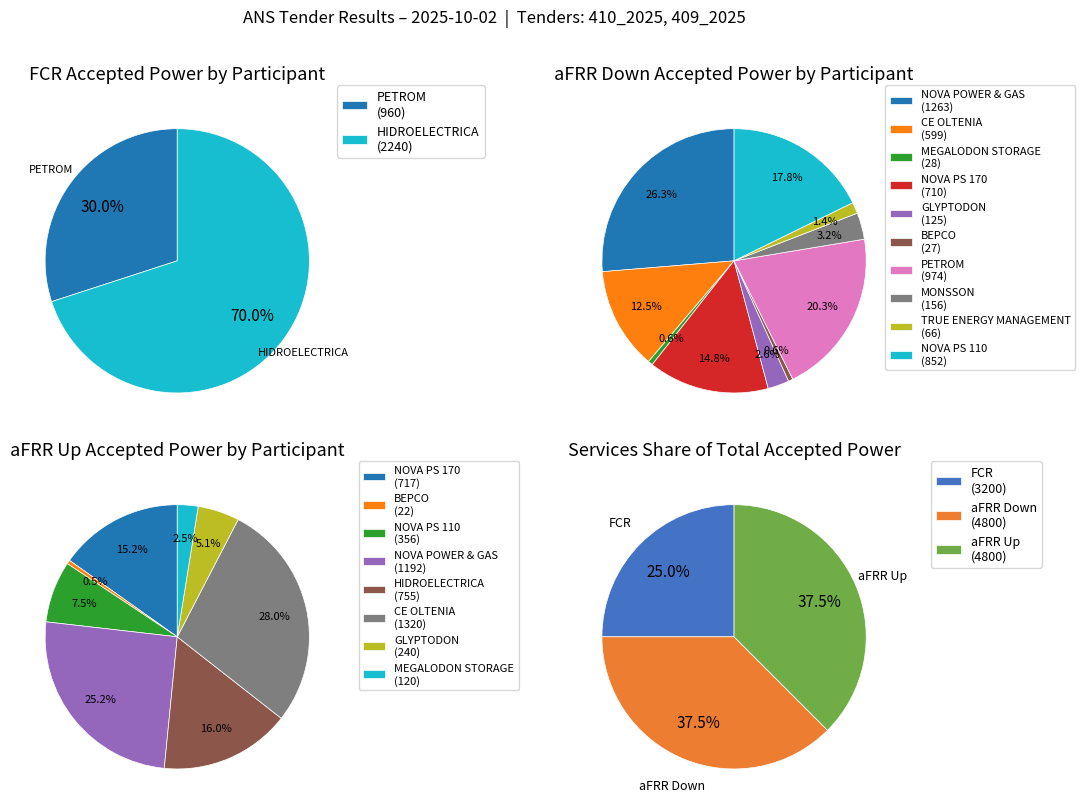

Which category has the smallest portion of the pie?

FCR